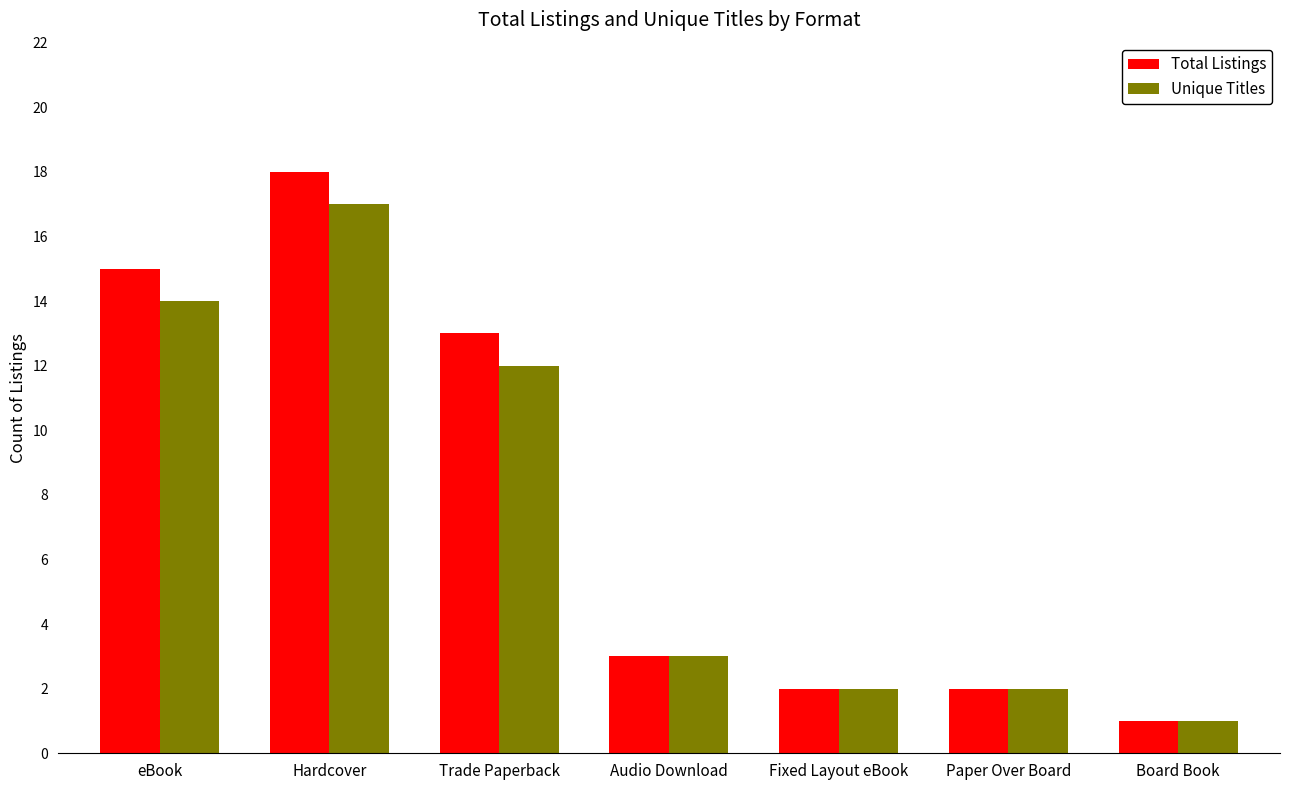

Count the number of data series in this chart.

2